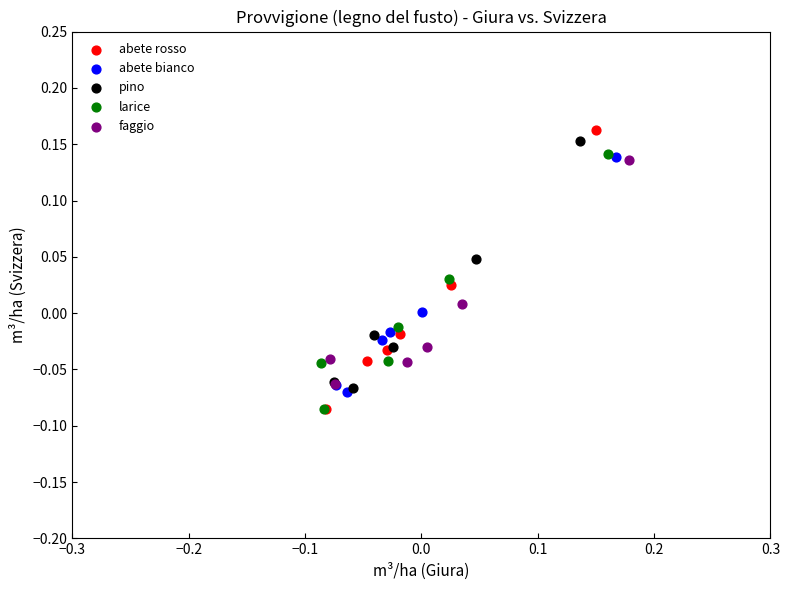

Which series has the largest Y range (max minus min)?

abete rosso